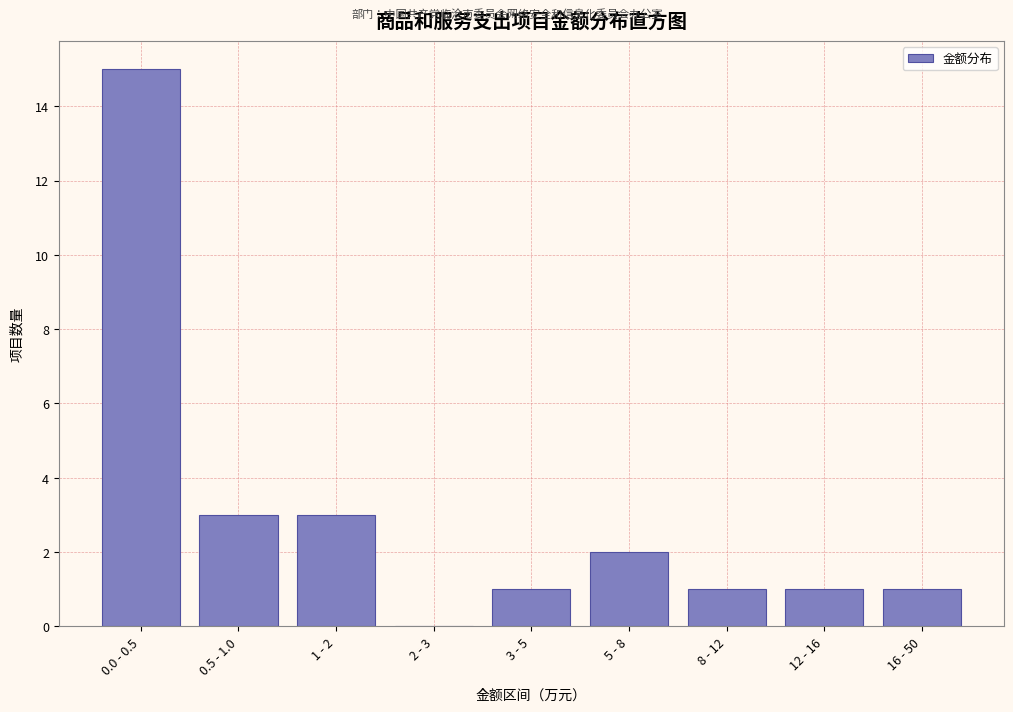

Reading right to left, list all the values displayed in this chart.

16 - 50=1	12 - 16=1	8 - 12=1	5 - 8=2	3 - 5=1	2 - 3=0	1 - 2=3	0.5 - 1.0=3	0.0 - 0.5=15